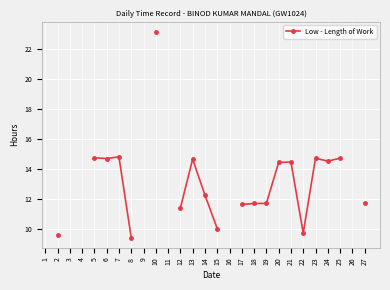

True or false: the data shows 5.9 at 25.

False